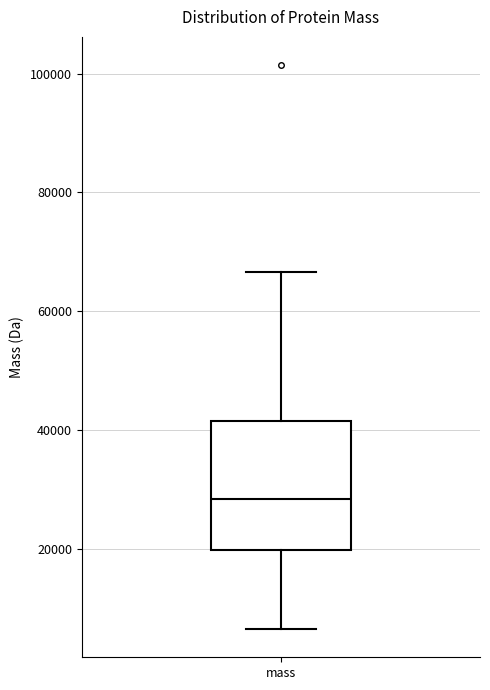

Read this box plot against the y-axis: the position of the median line, the range covered by the box, and the ends of both whiskers. The values are not printed on the chart, so give them approximately, as read against the axis.

median 28000, box 20000 to 42000, whiskers 6000 to 66000